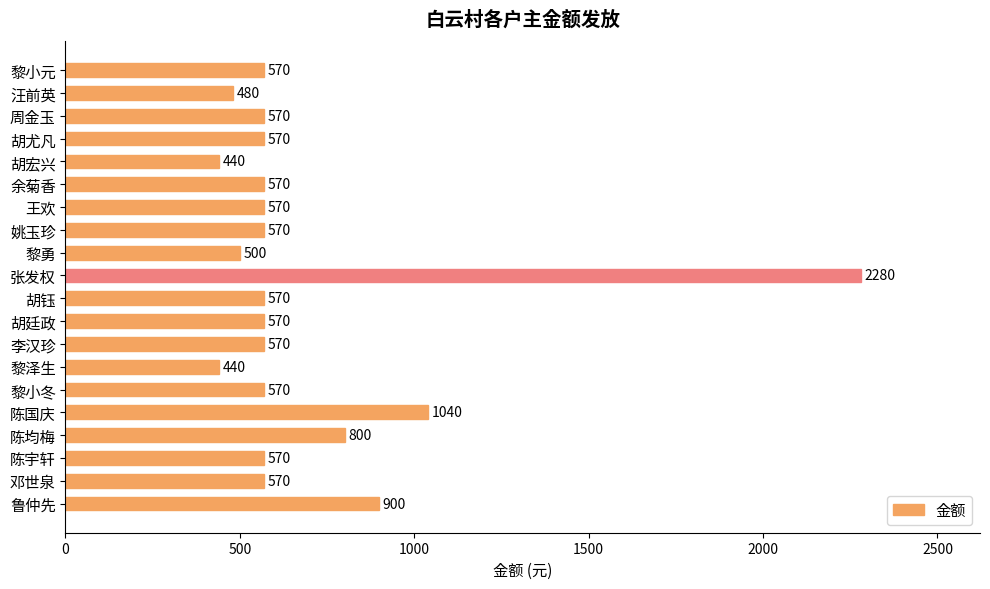

What is the difference between the maximum and minimum values?

1840